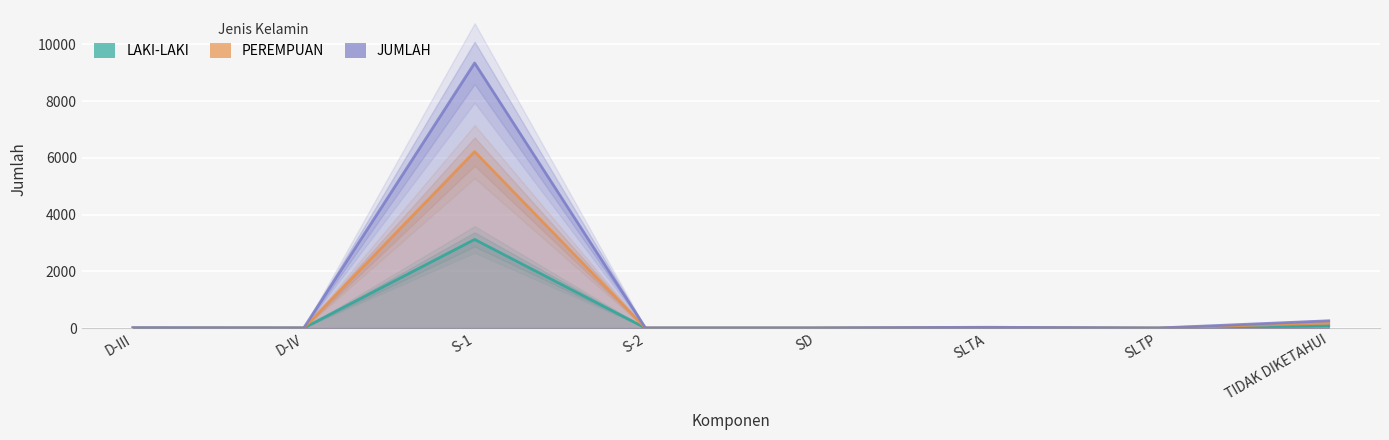

What is the label of the 3rd point from the left?

S-1